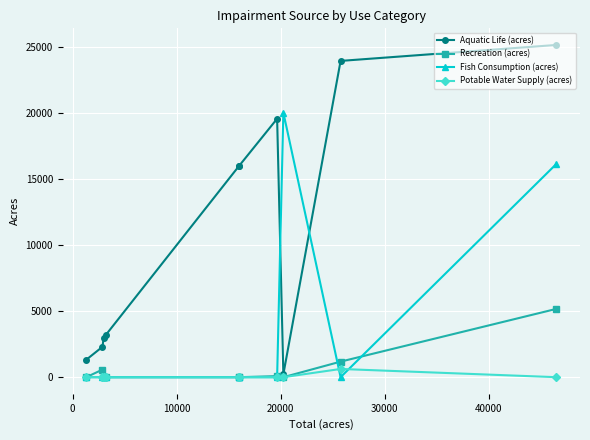

What is the difference between the highest and lowest values at 30000?

15995